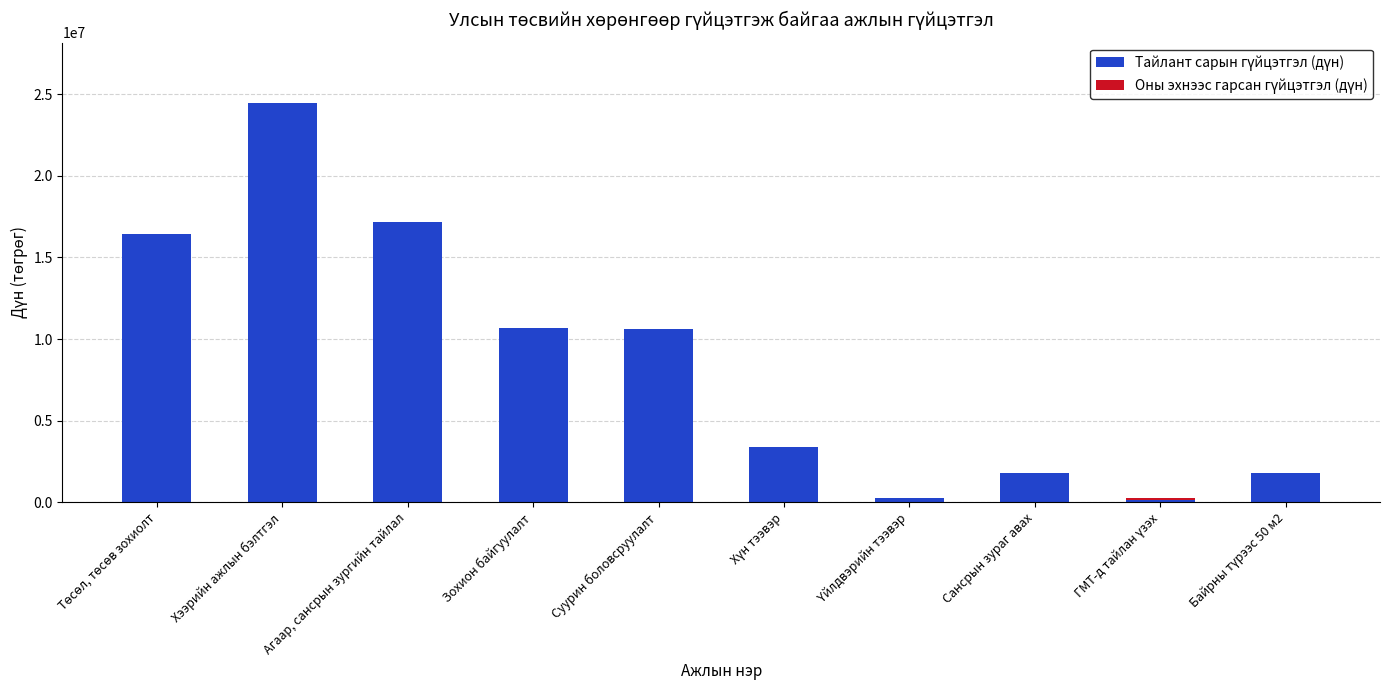

Does the chart contain stacked bars?

Yes